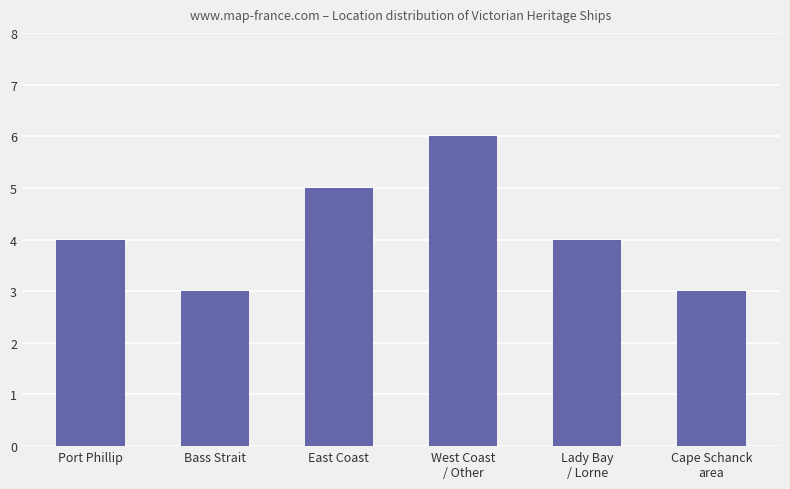

What is the change in value from Port Phillip to West Coast
/ Other?

+2